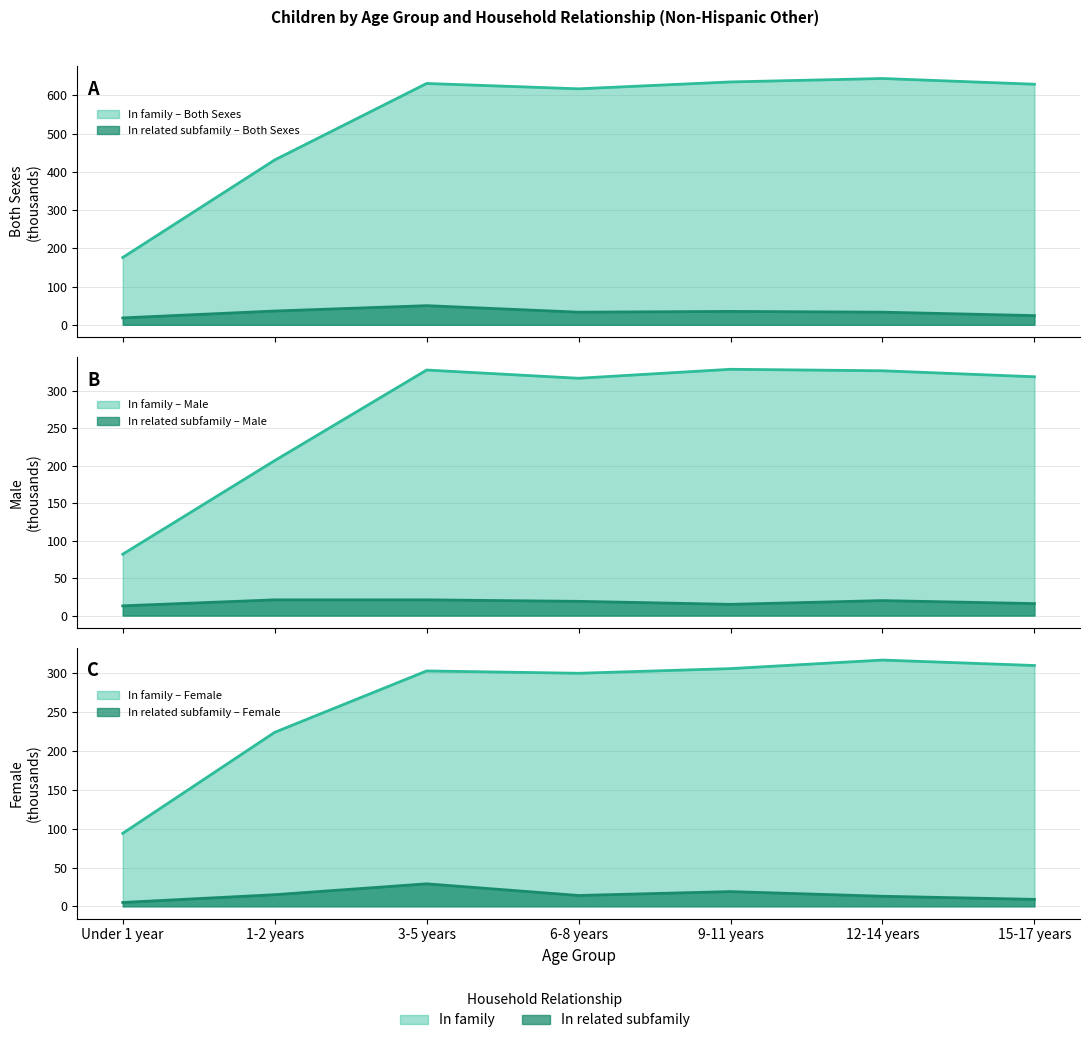

What is the spread (max minus min) of values at 6-8 years?

317